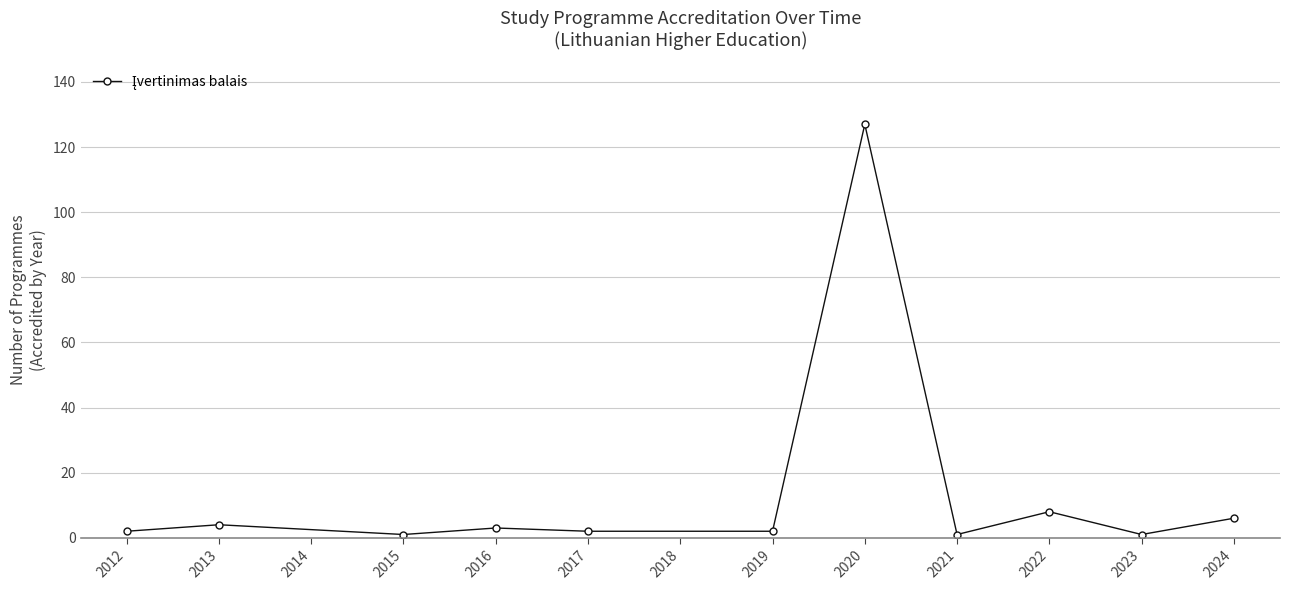

Between 2020 and 2021, which is larger?

2020